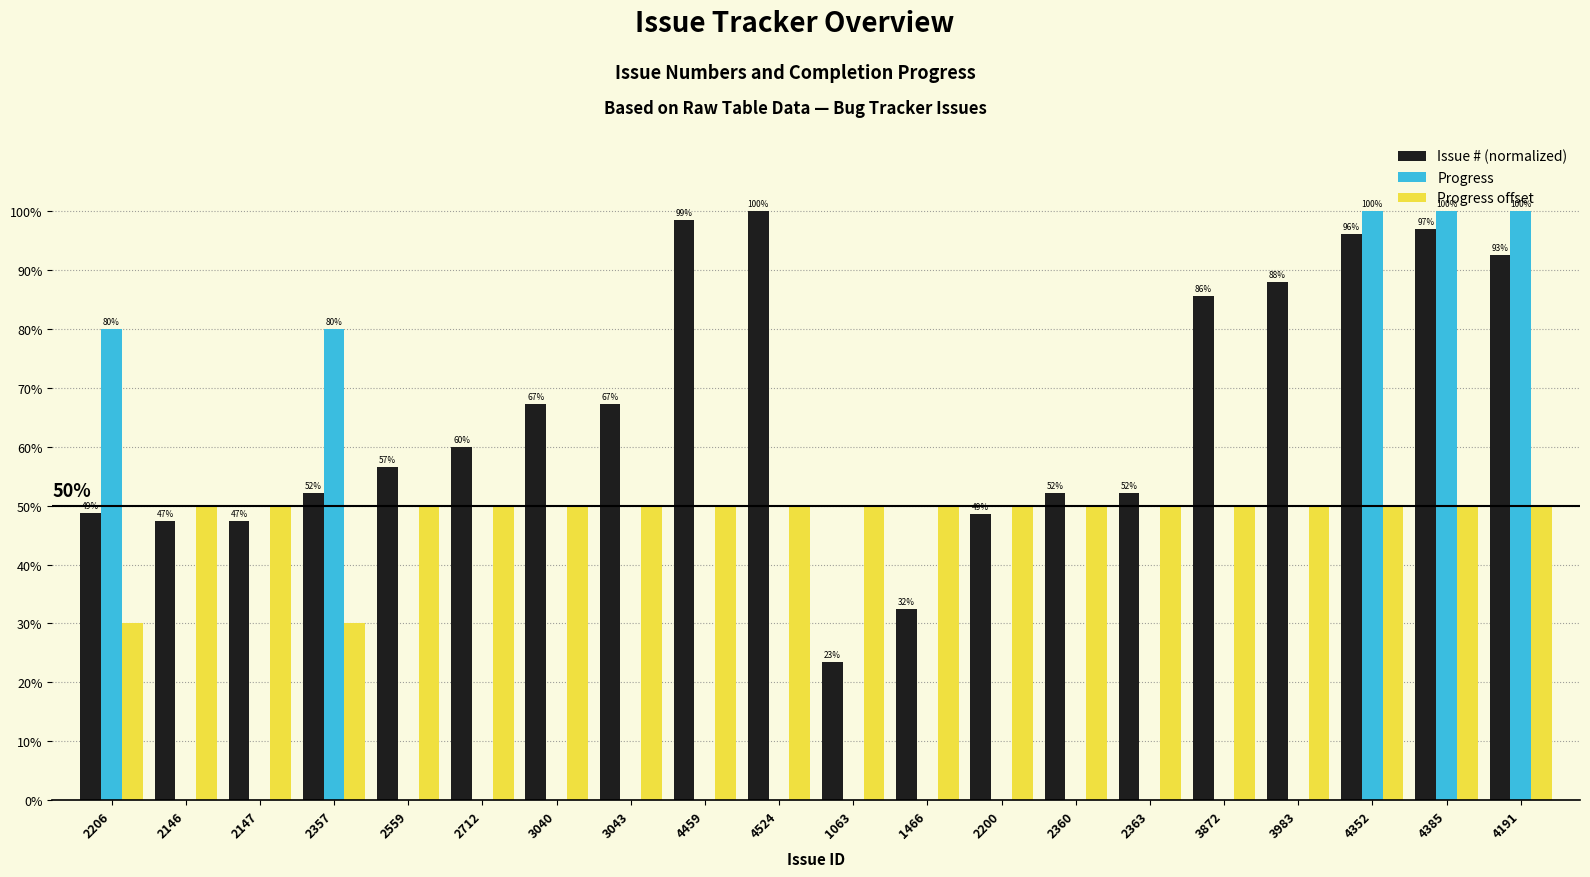

What is the difference between the Issue # (normalized) values at 2363 and 2559?

4.3